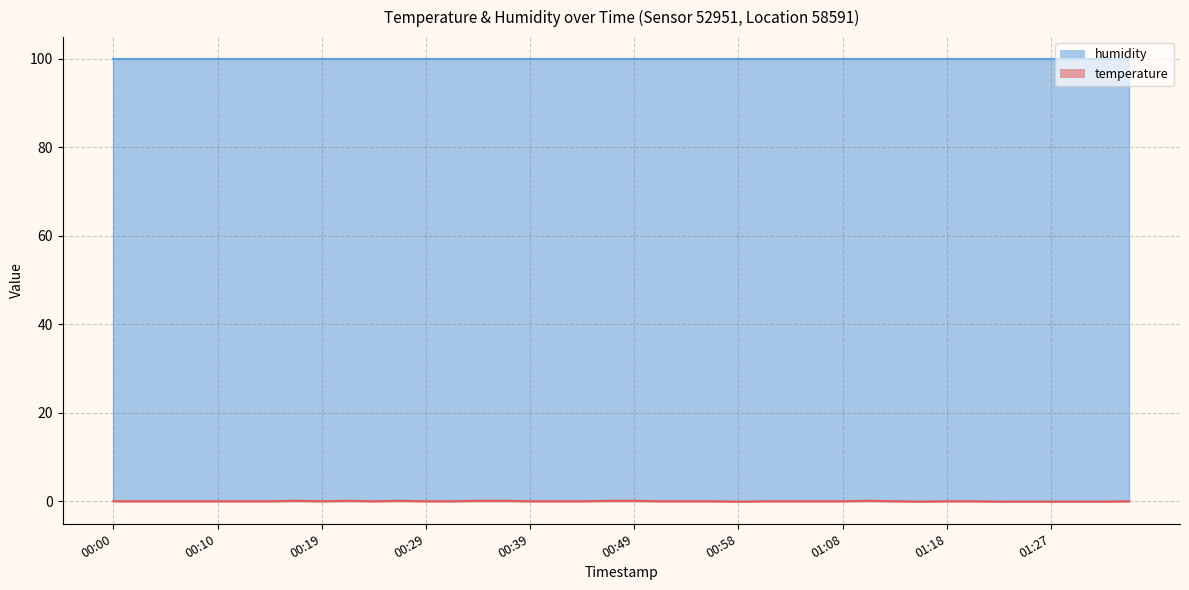

How many values are between 0 and 1?

33